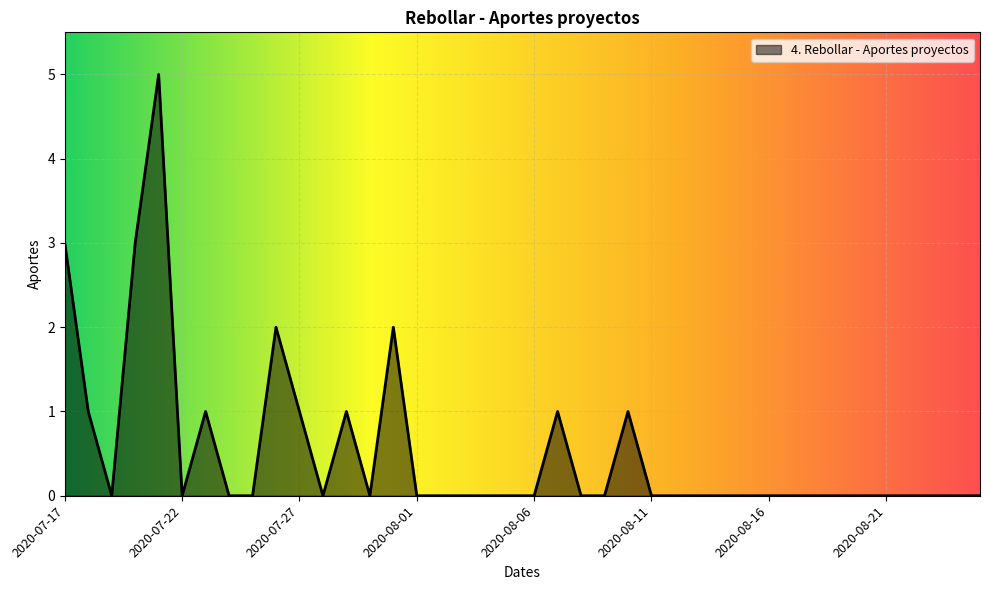

What is the greatest value displayed?

5